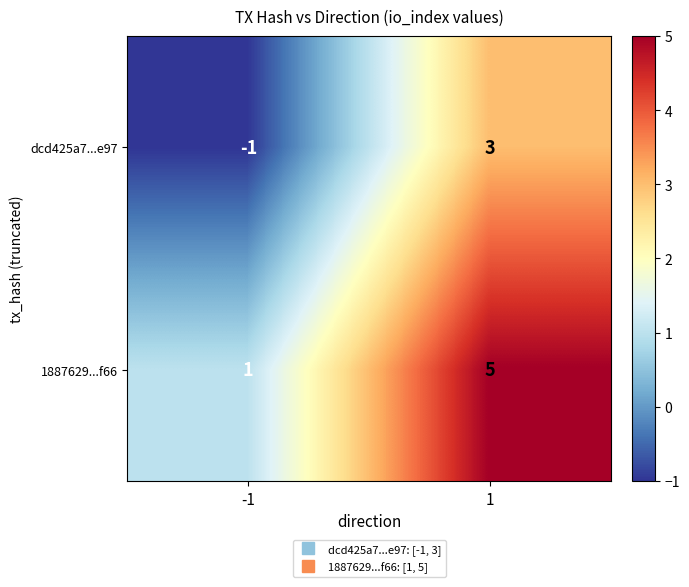

Reading left to right, what are all the values shown in this chart?

dcd425a7...e97: -1=-1	1=3
1887629...f66: -1=1	1=5